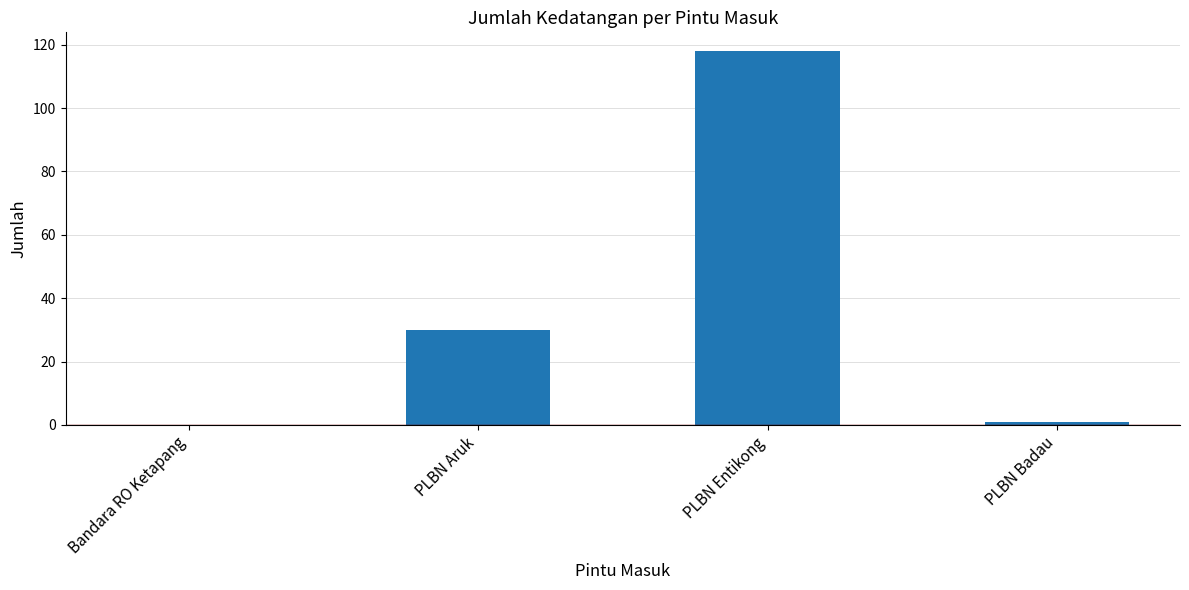

True or false: the data shows 118 at PLBN Entikong.

True